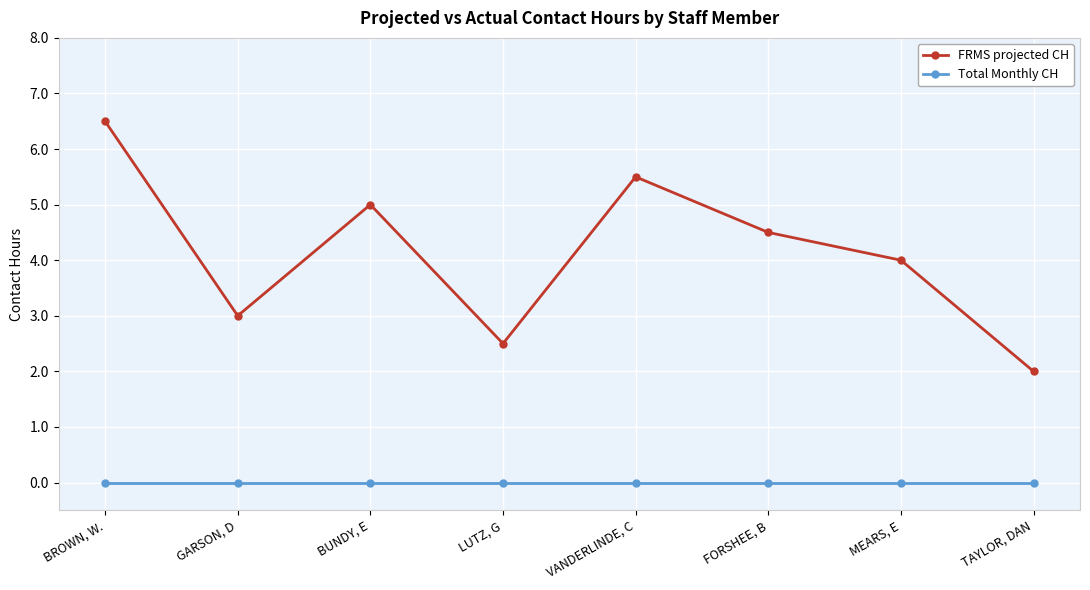

How many lines are shown in the chart?

2